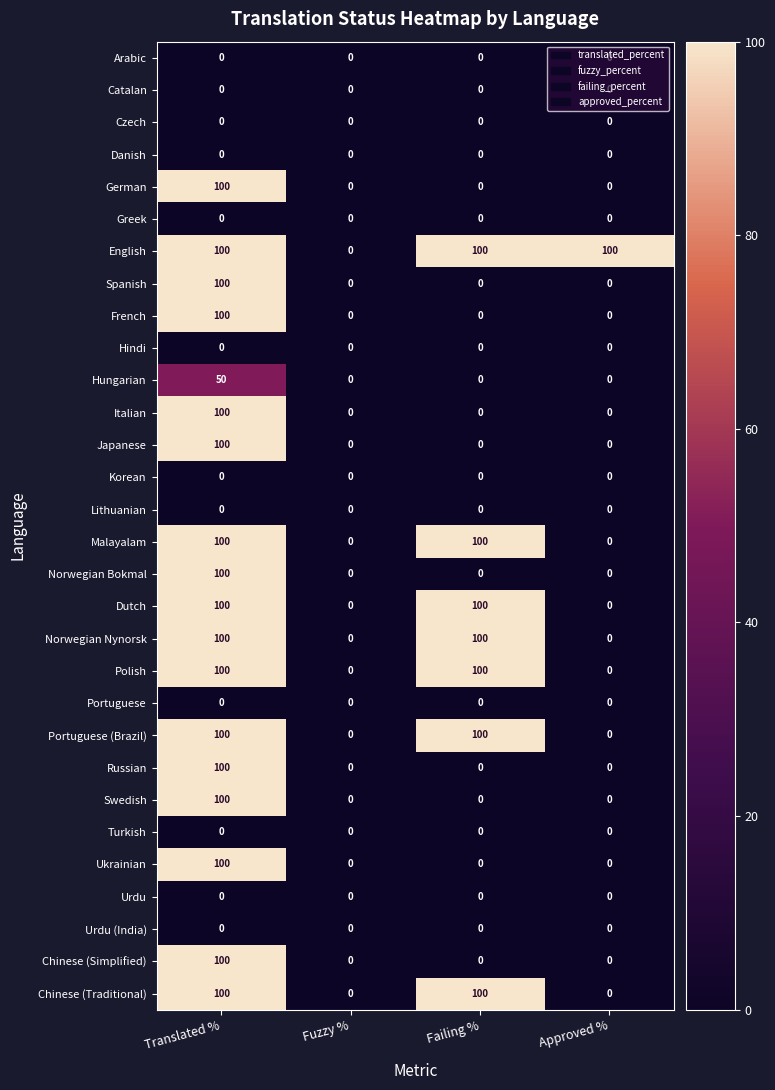

At which category is the sum across all series the highest?

Translated %